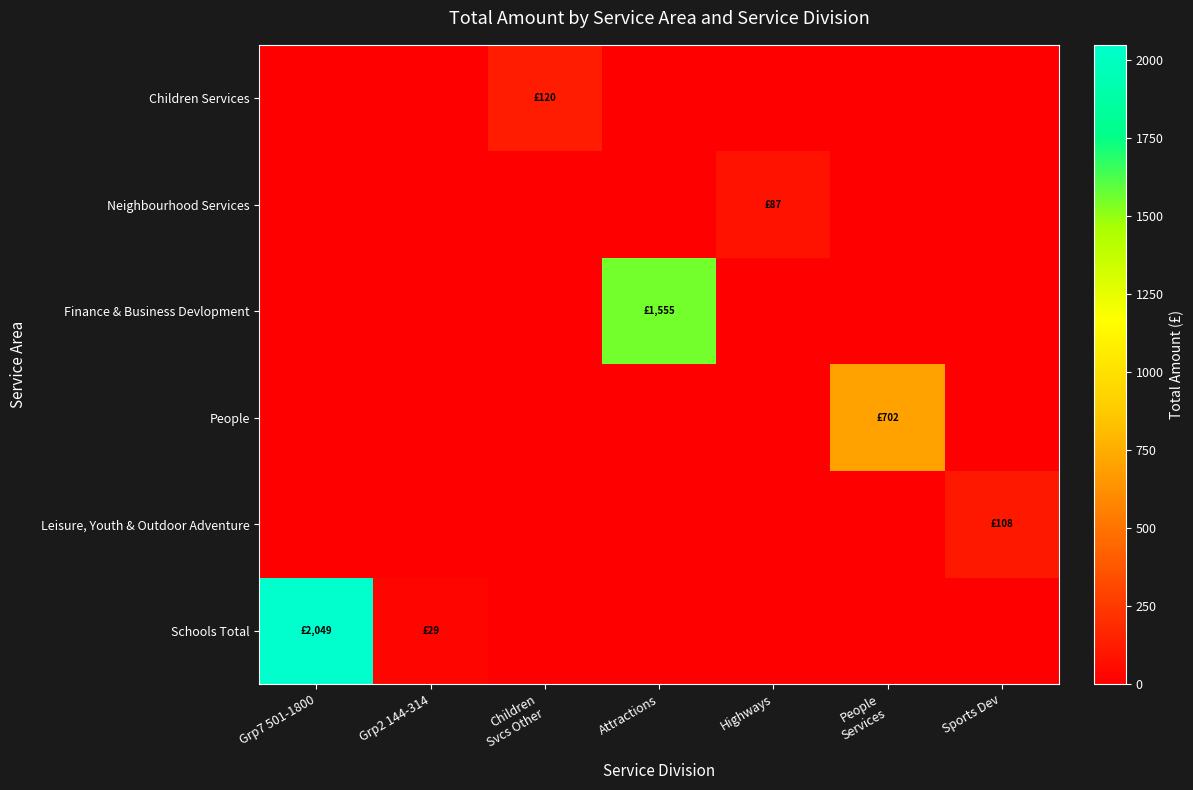

Which has a higher value, Highways or Grp7 501-1800?

Grp7 501-1800